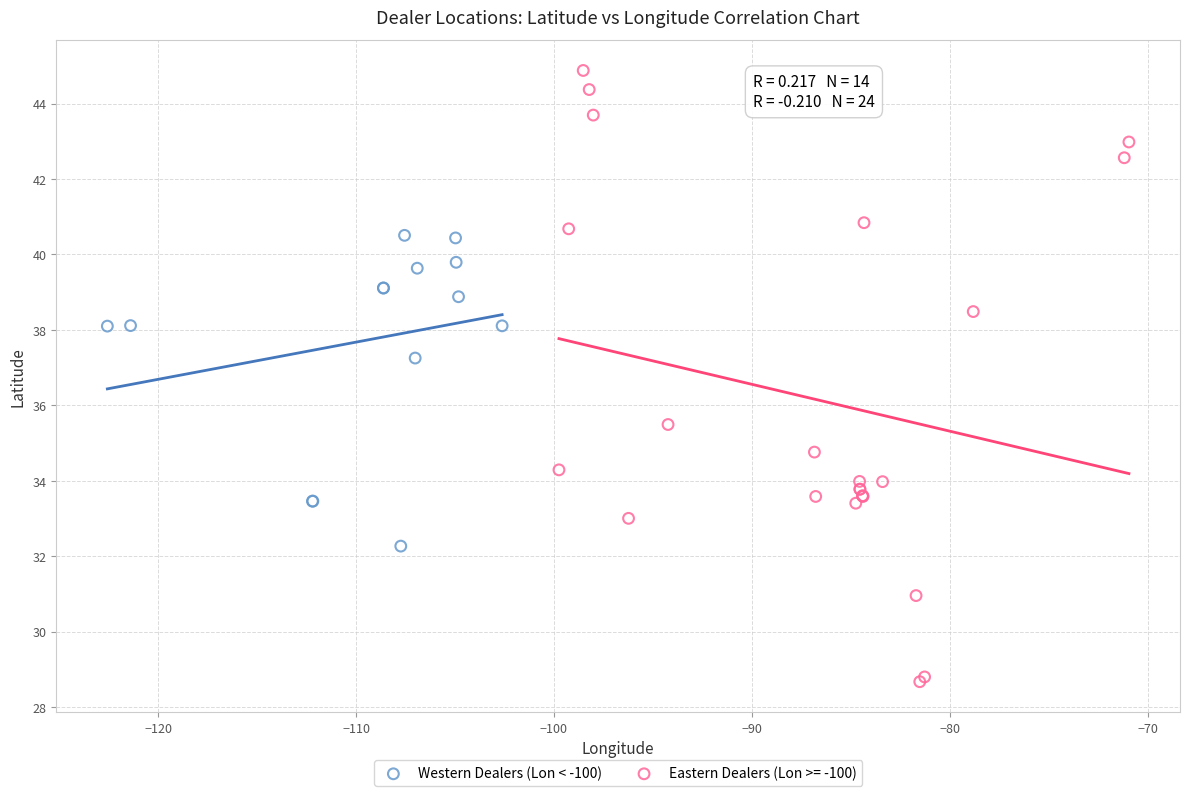

Which series reaches the maximum Y coordinate?

Eastern Dealers (Lon >= -100)